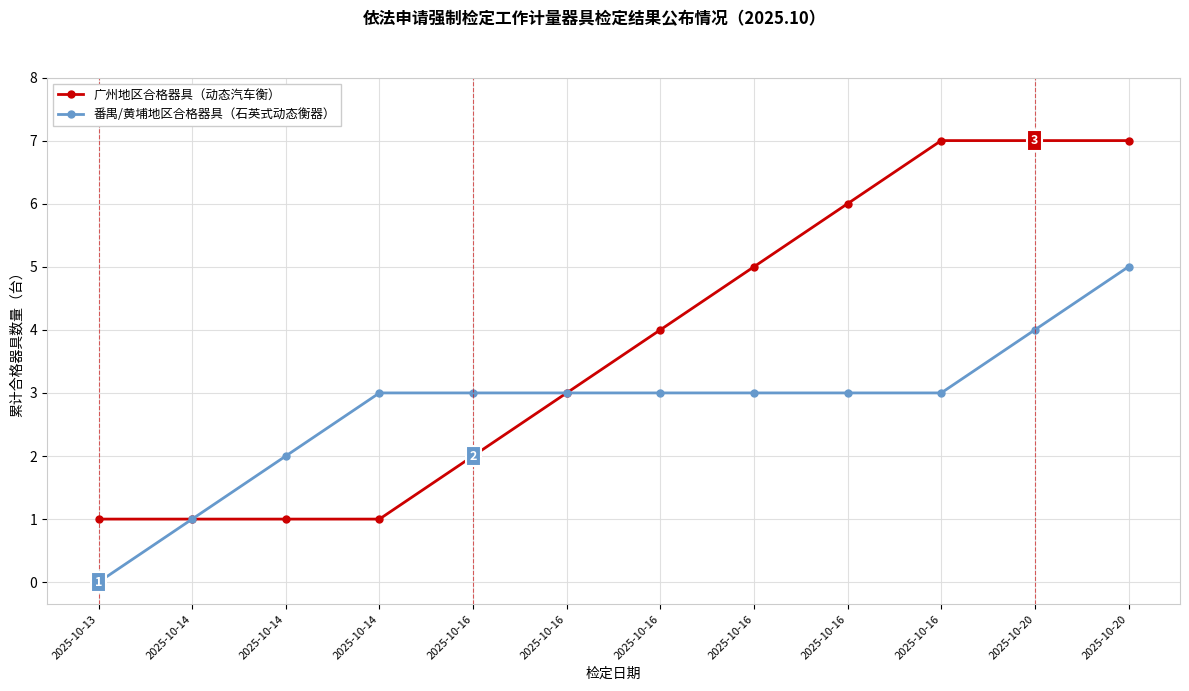

Is this an area chart (filled region under the line)?

No